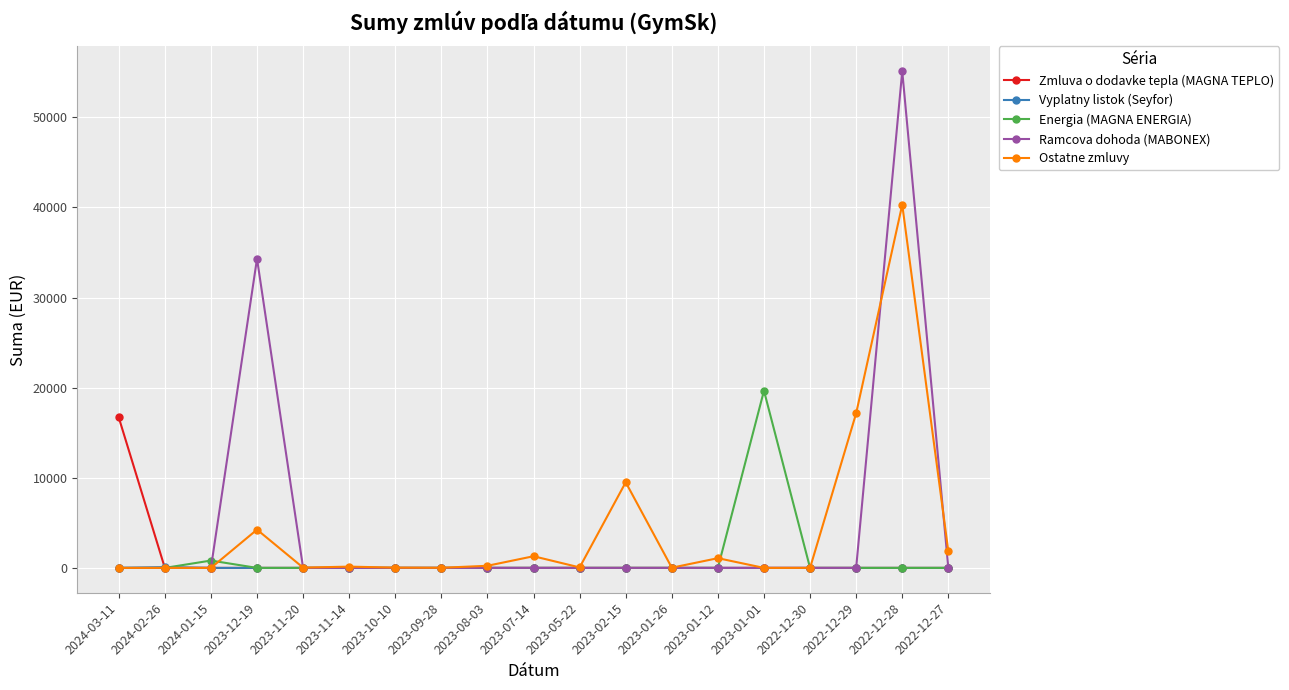

What are all the series names shown in the legend?

Zmluva o dodavke tepla (MAGNA TEPLO), Vyplatny listok (Seyfor), Energia (MAGNA ENERGIA), Ramcova dohoda (MABONEX), Ostatne zmluvy